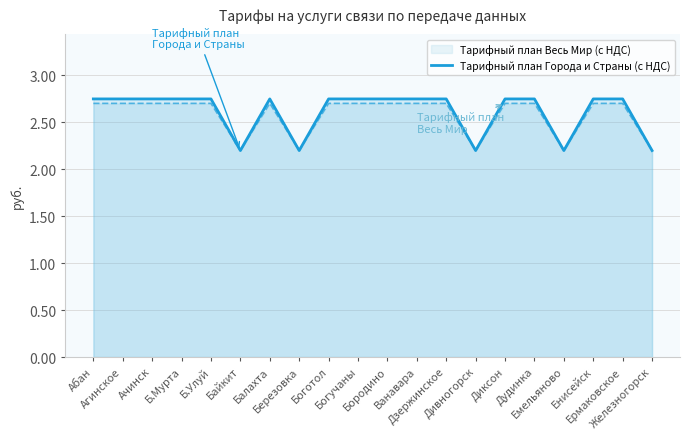

List the labels in order of value, smallest first.

Байкит, Березовка, Дивногорск, Емельяново, Железногорск, Абан, Агинское, Ачинск, Б.Мурта, Б.Улуй, Балахта, Боготол, Богучаны, Бородино, Ванавара, Дзержинское, Диксон, Дудинка, Енисейск, Ермаковское